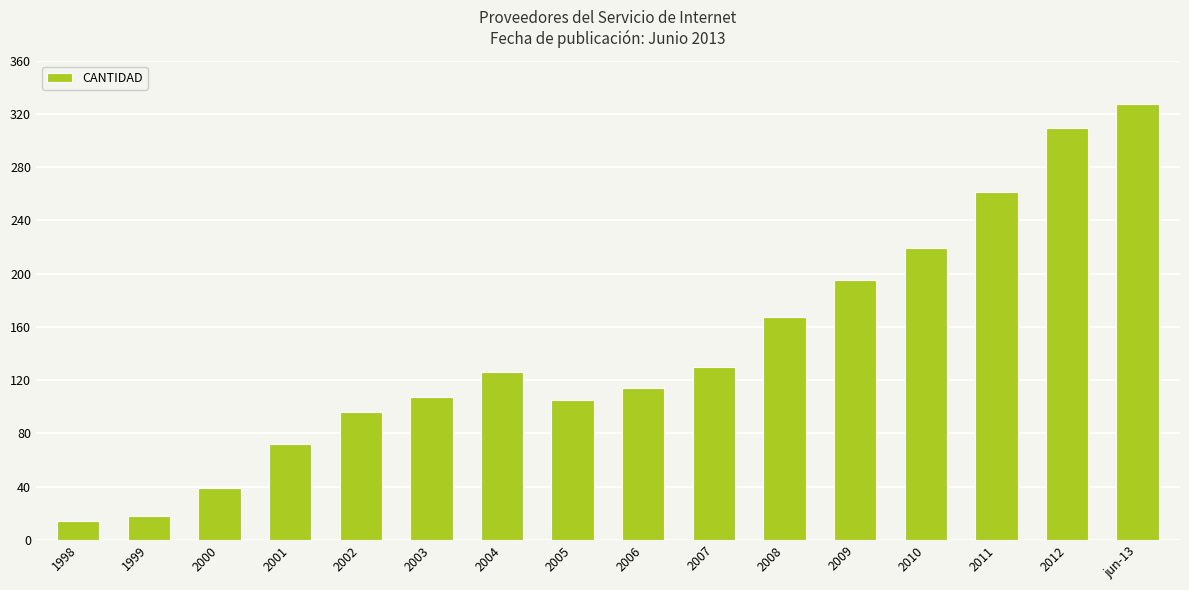

What is the approximate value at 2008?

167